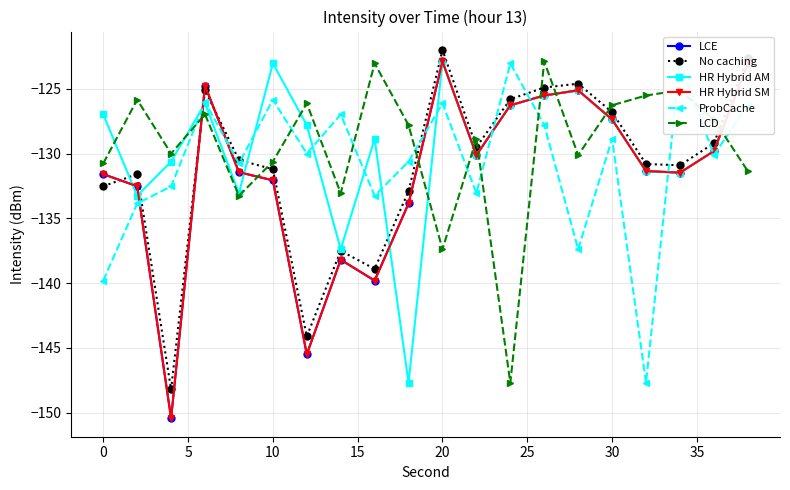

What are all the series names shown in the legend?

LCE, No caching, HR Hybrid AM, HR Hybrid SM, ProbCache, LCD